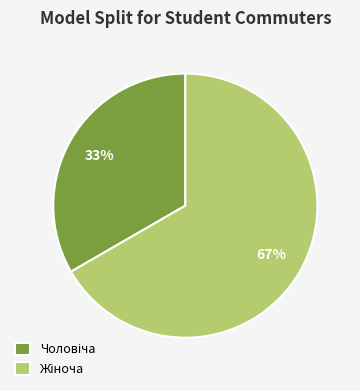

To the nearest percent, what is the average slice percentage?

50%